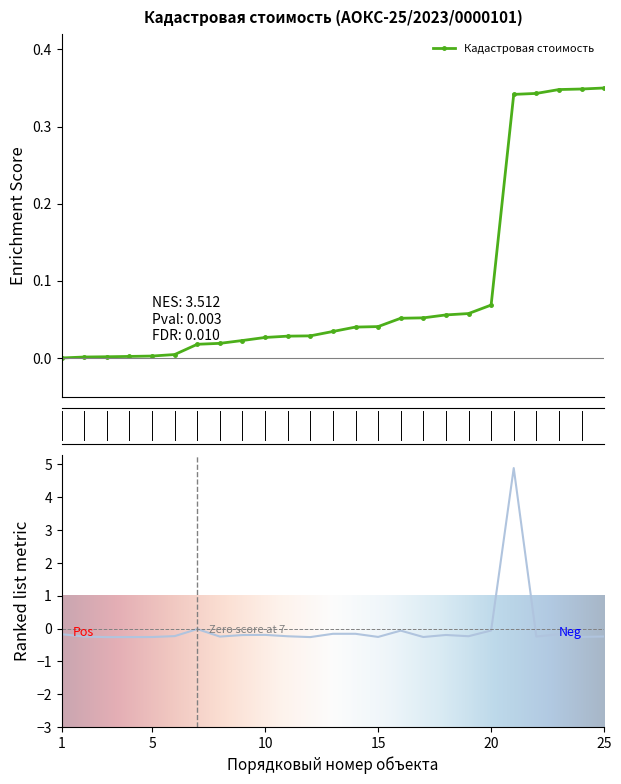

Where is the data nearest to the value 2?

7